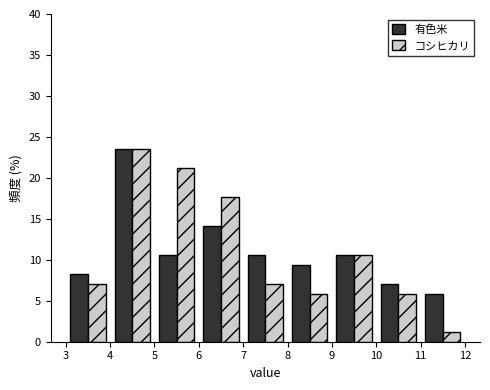

Reading left to right, transcribe this chart: for each range on the x-axis, give the height of each series' bar. The values are not printed on the chart, so give them approximately, as read against the axis.

3 to 4: 有色米=8.0	コシヒカリ=7.0
4 to 5: 有色米=23.5	コシヒカリ=23.5
5 to 6: 有色米=10.5	コシヒカリ=21.0
6 to 7: 有色米=14.0	コシヒカリ=17.5
7 to 8: 有色米=10.5	コシヒカリ=7.0
8 to 9: 有色米=9.5	コシヒカリ=6.0
9 to 10: 有色米=10.5	コシヒカリ=10.5
10 to 11: 有色米=7.0	コシヒカリ=6.0
11 to 12: 有色米=6.0	コシヒカリ=1.0